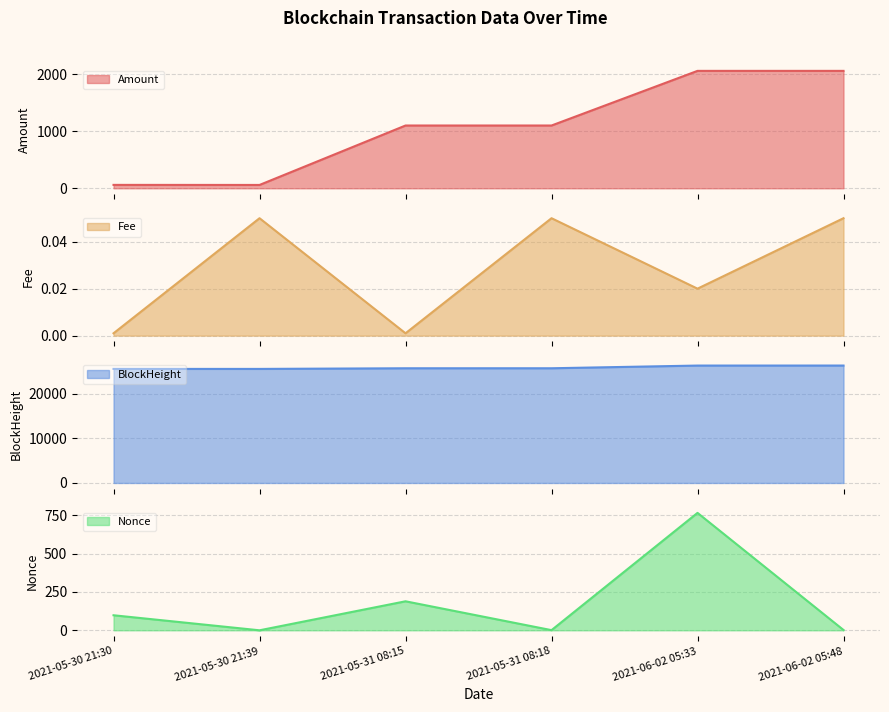

Reading left to right, what are all the values shown in this chart?

Amount: 2021-05-30 21:30=59.6	2021-05-30 21:39=58.6	2021-05-31 08:15=1099.8	2021-05-31 08:18=1099.7	2021-06-02 05:33=2056.9	2021-06-02 05:48=2056.8
Fee: 2021-05-30 21:30=0.0	2021-05-30 21:39=0.1	2021-05-31 08:15=0.0	2021-05-31 08:18=0.1	2021-06-02 05:33=0.0	2021-06-02 05:48=0.1
BlockHeight: 2021-05-30 21:30=25637.0	2021-05-30 21:39=25639.0	2021-05-31 08:15=25784.0	2021-05-31 08:18=25785.0	2021-06-02 05:33=26392.0	2021-06-02 05:48=26396.0
Nonce: 2021-05-30 21:30=98.0	2021-05-30 21:39=0.0	2021-05-31 08:15=189.0	2021-05-31 08:18=1.0	2021-06-02 05:33=765.0	2021-06-02 05:48=2.0